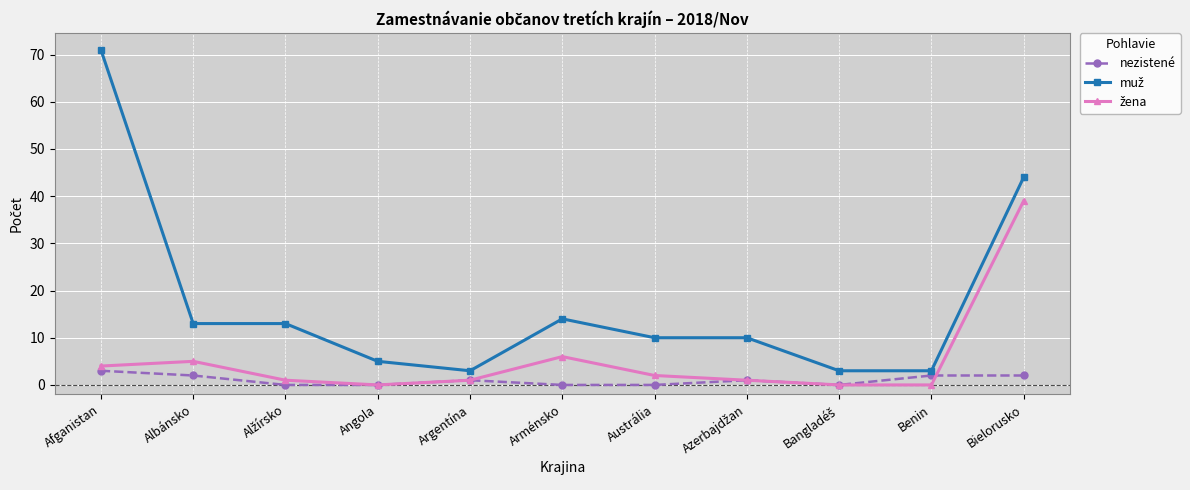

What position from the right is Afganistan?

11